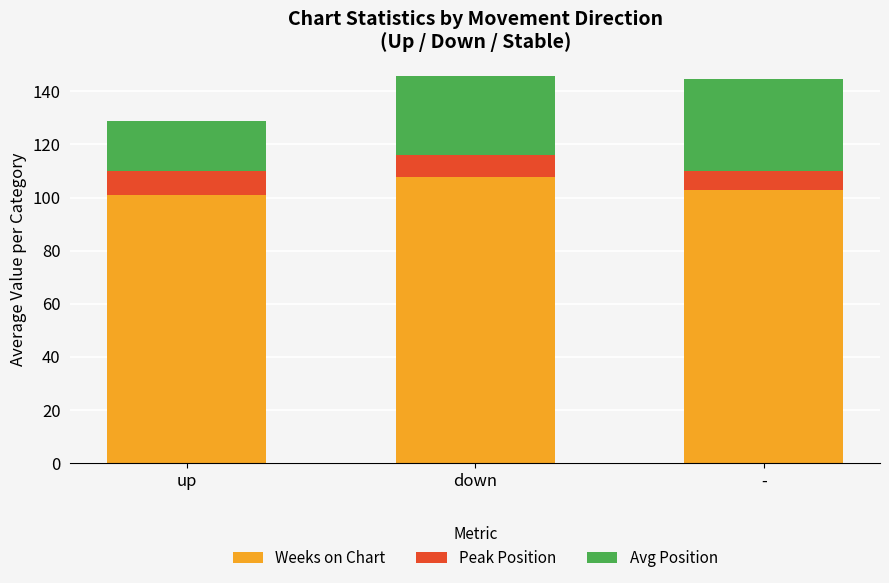

Which category has the highest value in the Weeks on Chart series?

down